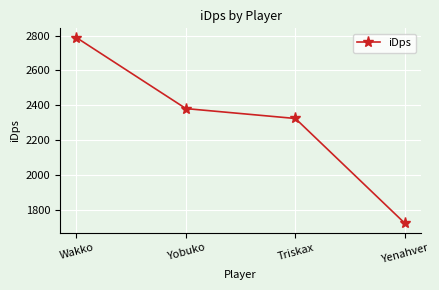

True or false: there are more than 2 points higher than both neighbors.

False